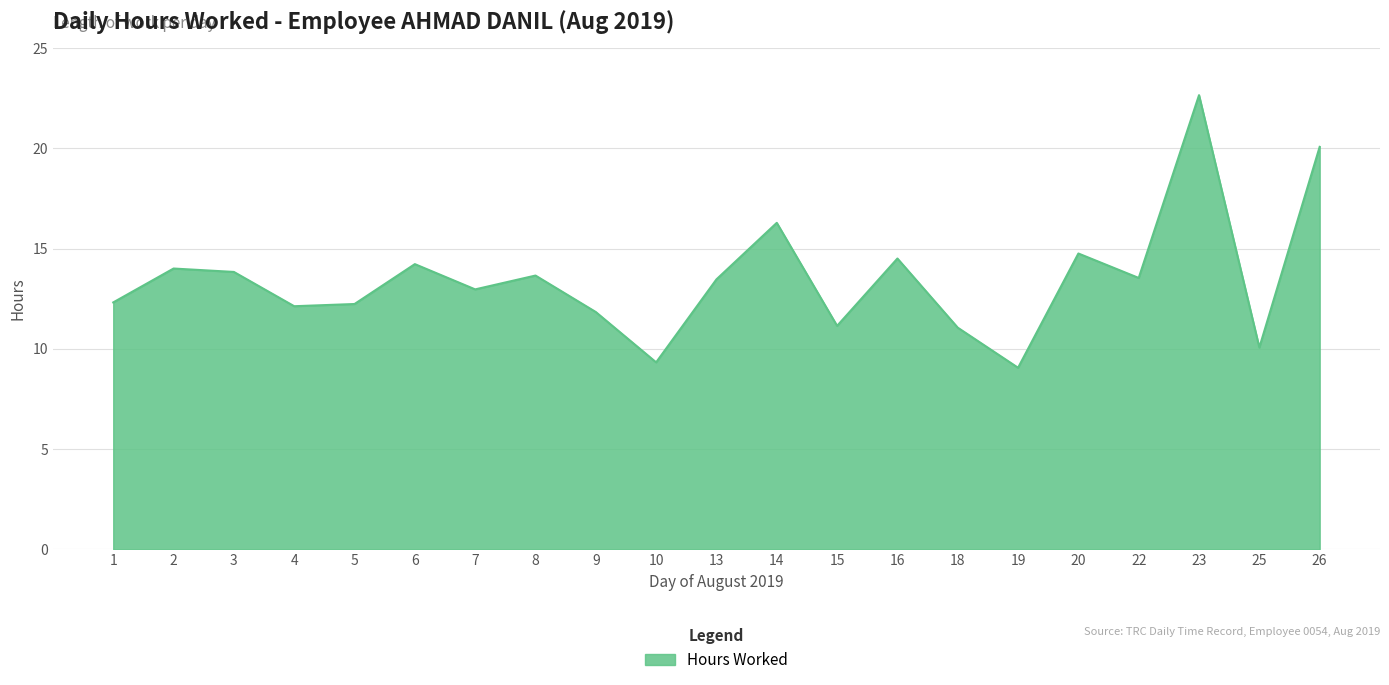

What is the difference between the values at 20 and 3?

0.9